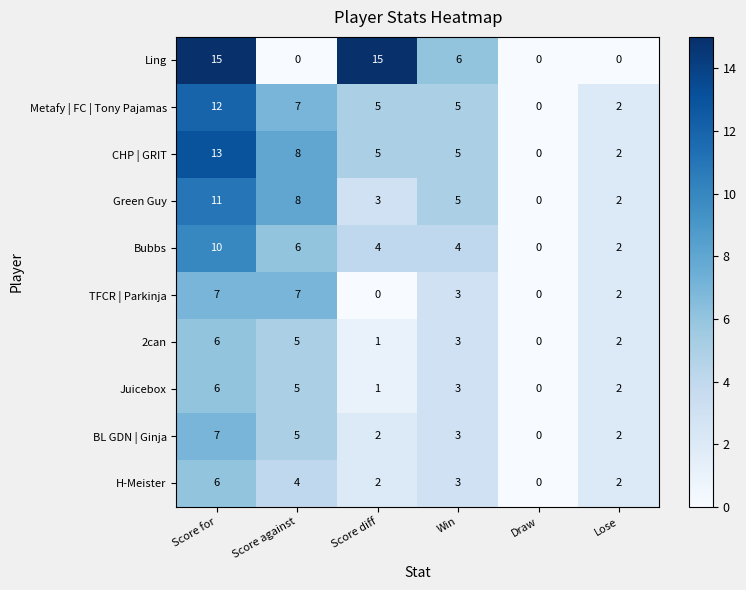

What is the difference between the maximum and second lowest values in the Ling series?

15